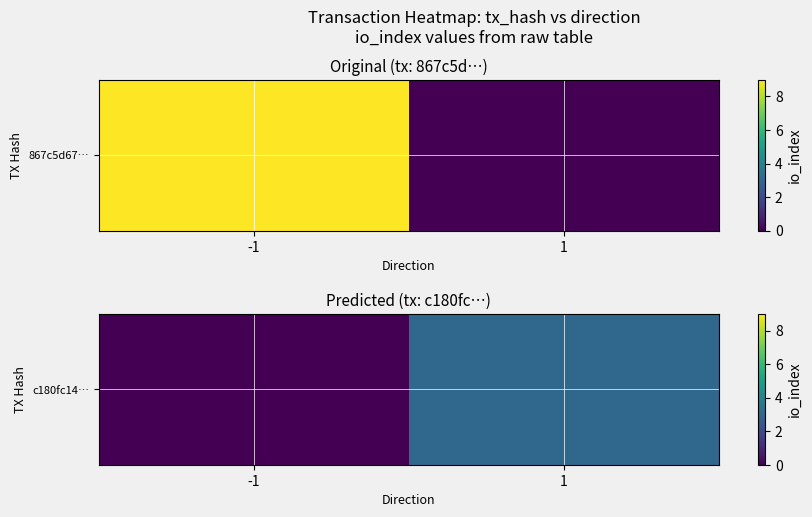

What is the average value?

2